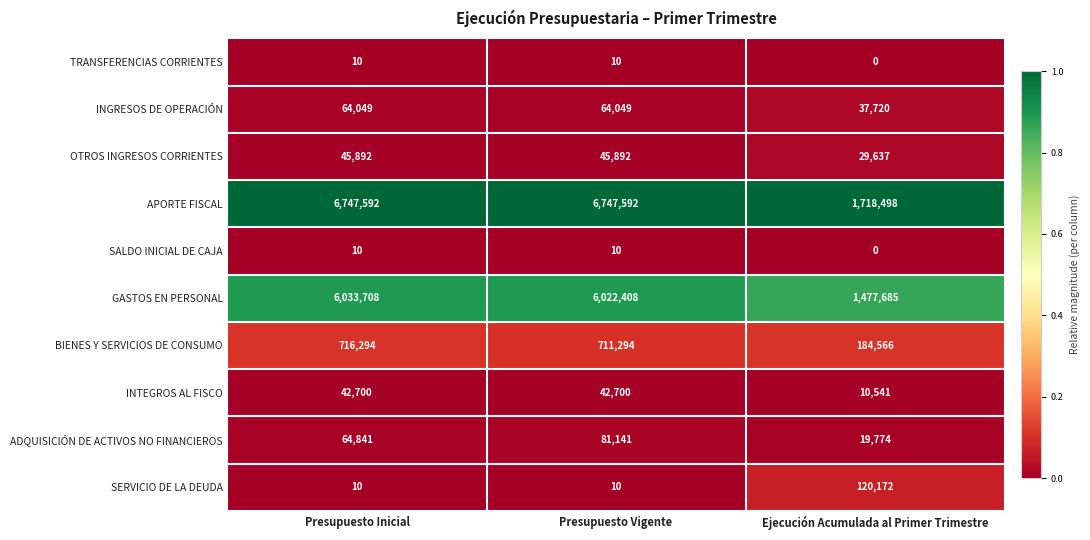

The APORTE FISCAL series shows 447738 at Ejecución Acumulada al Primer Trimestre. True or false?

False